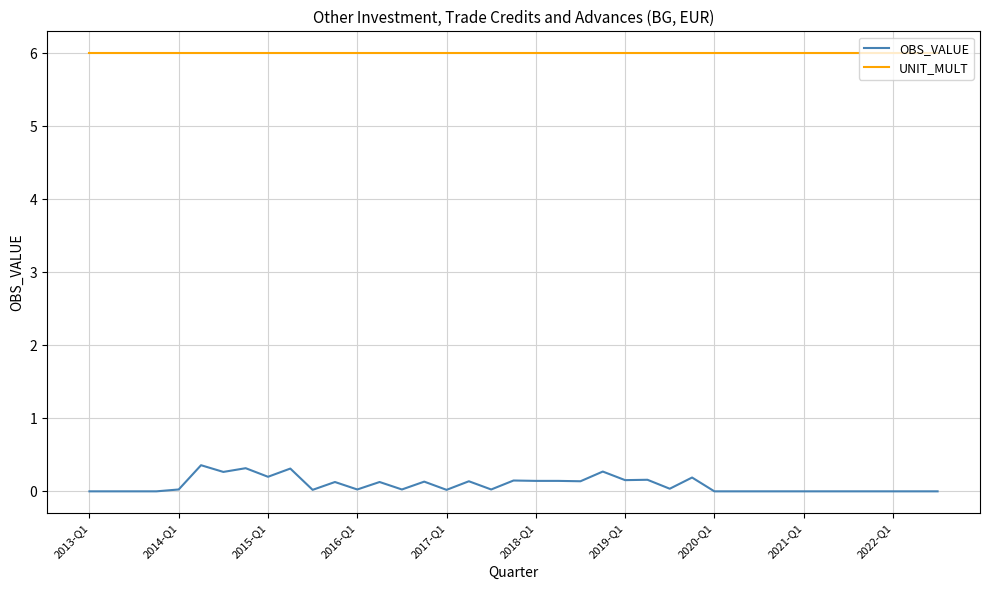

Which series has the largest range (max minus min)?

OBS_VALUE